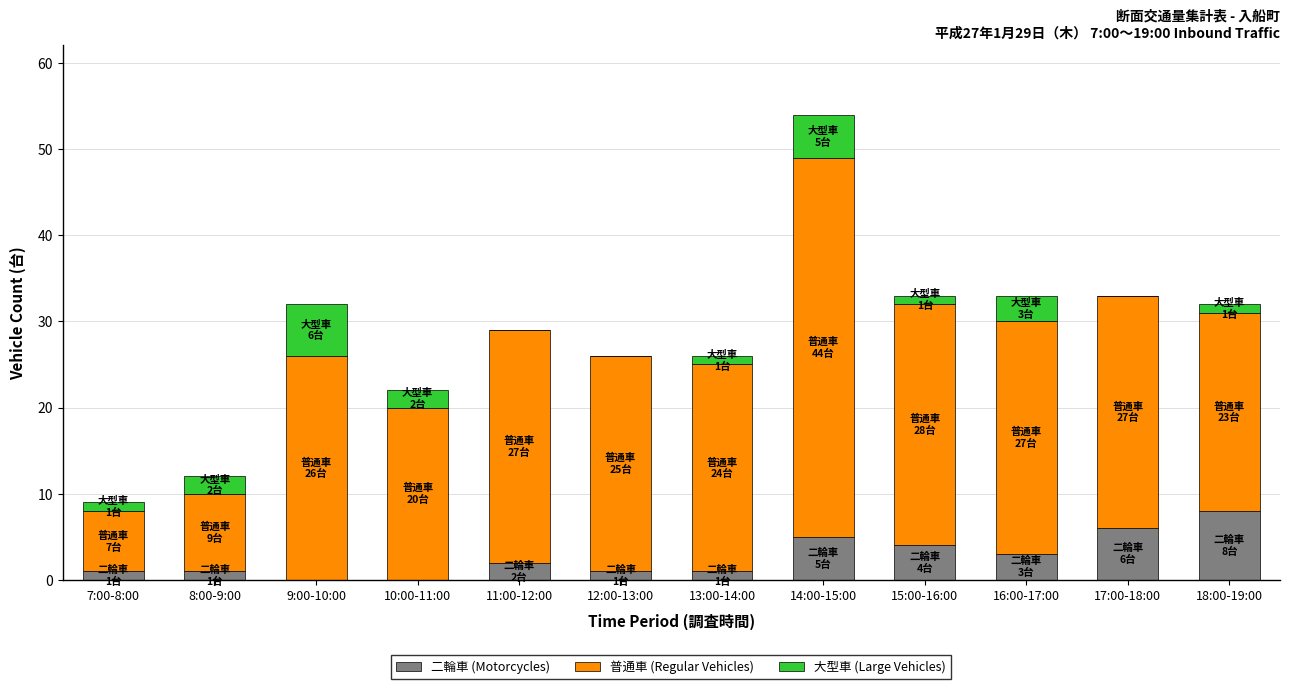

Which category has the highest value in the 二輪車 (Motorcycles) series?

18:00-19:00